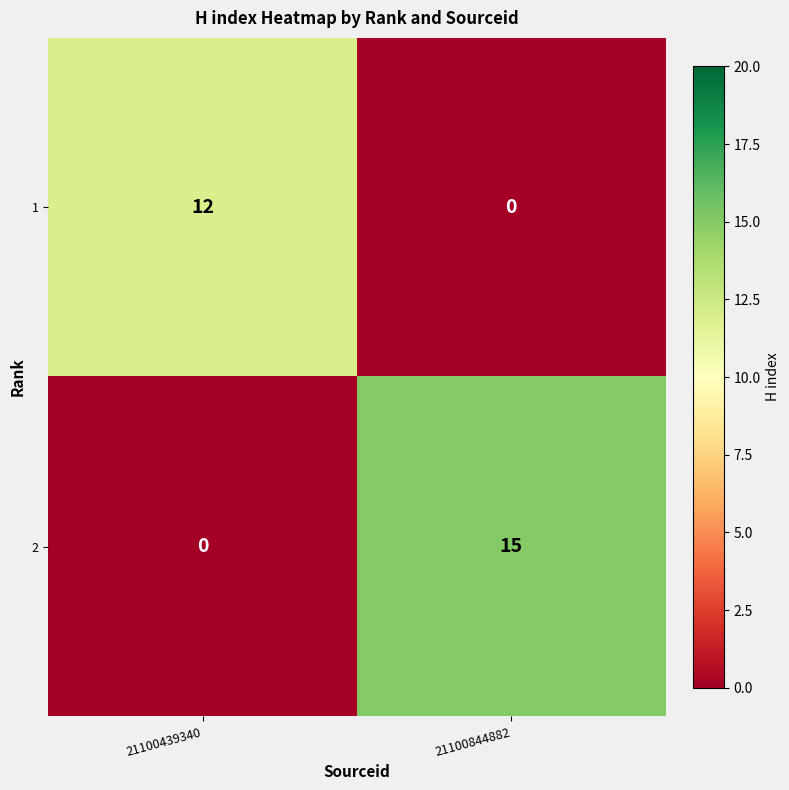

What is the difference between the maximum and minimum values in the 1 series?

12